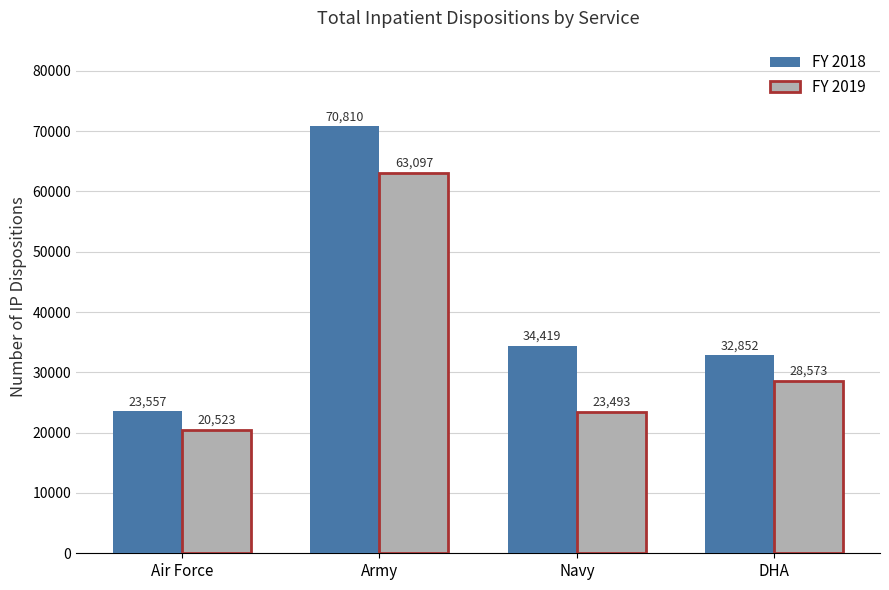

How many bars are there in total?

8